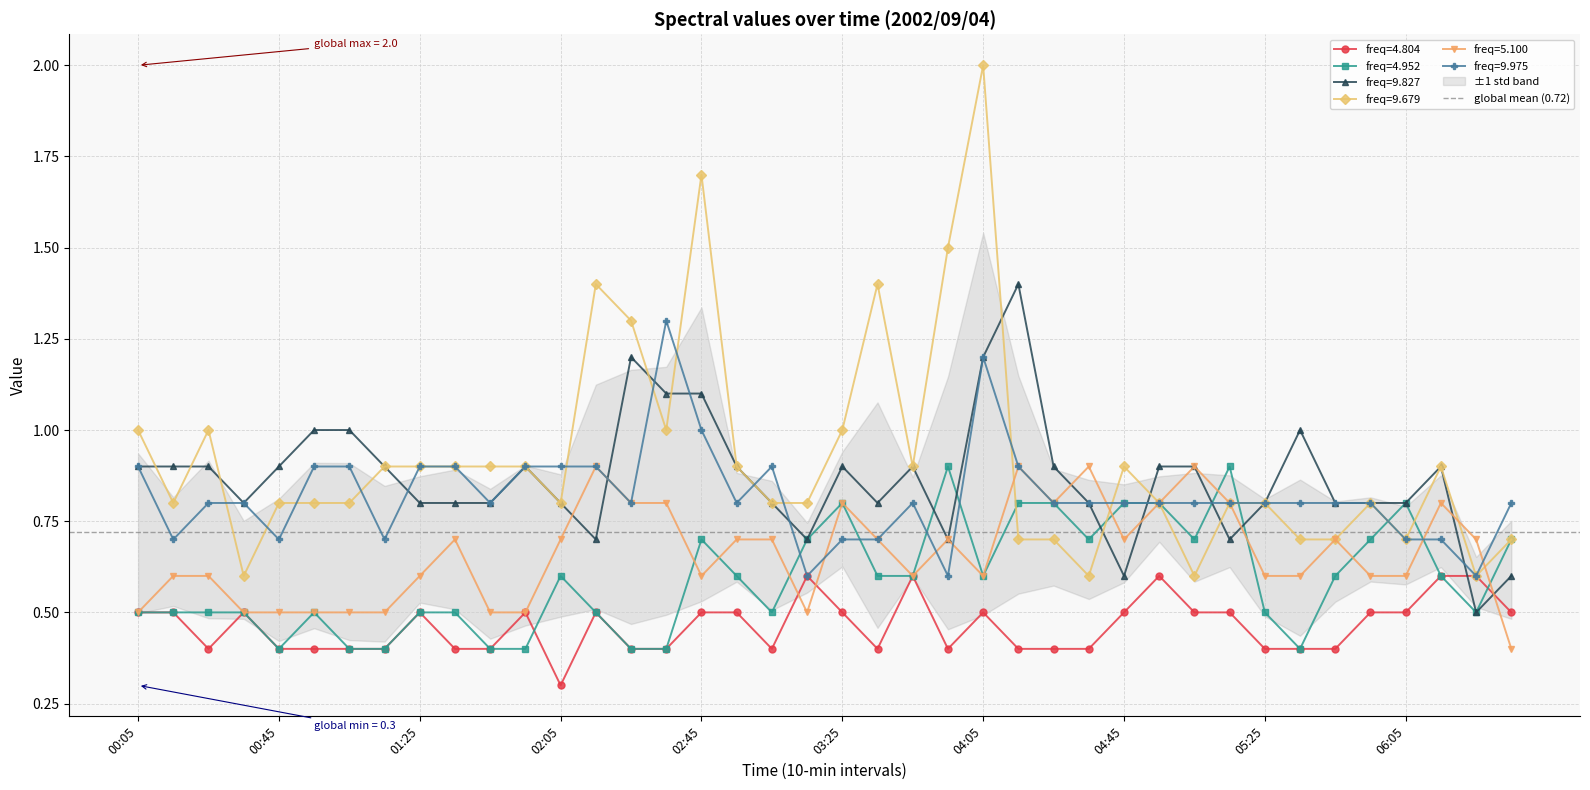

Which series has the widest spread of values?

9.679